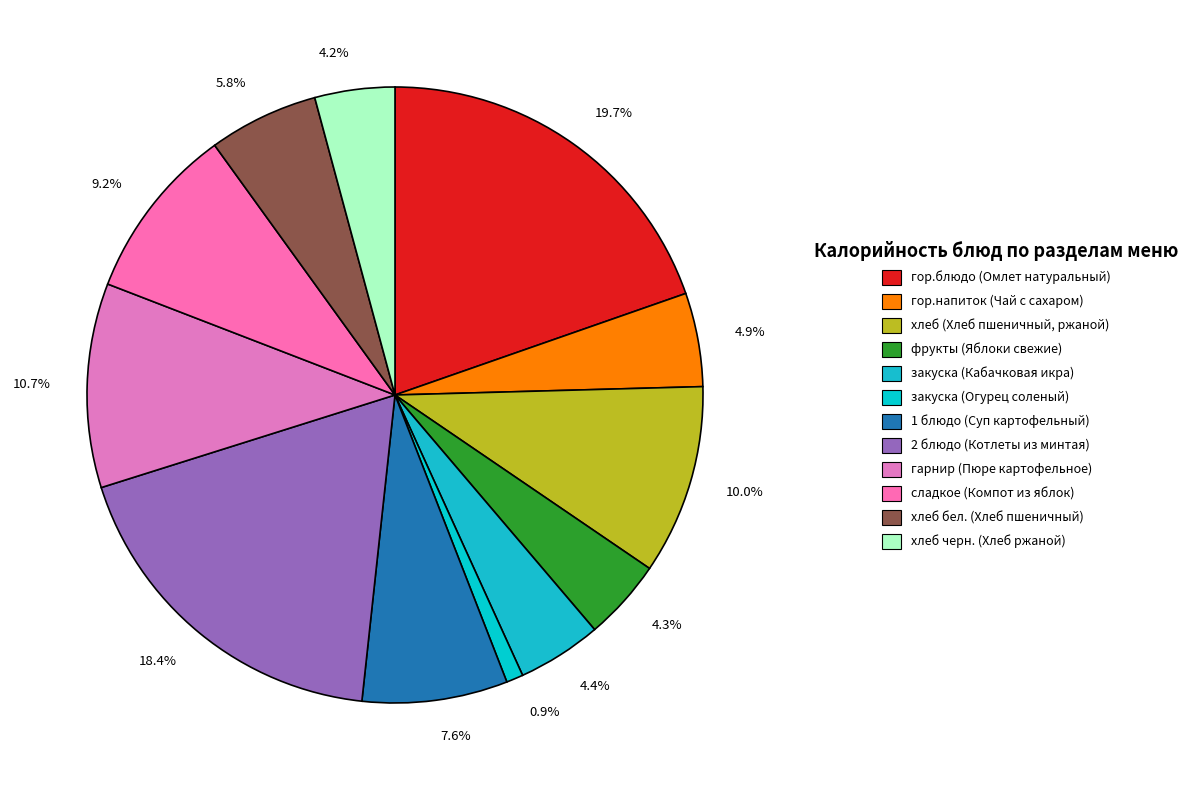

Which slice is the smallest?

закуска (Огурец соленый)